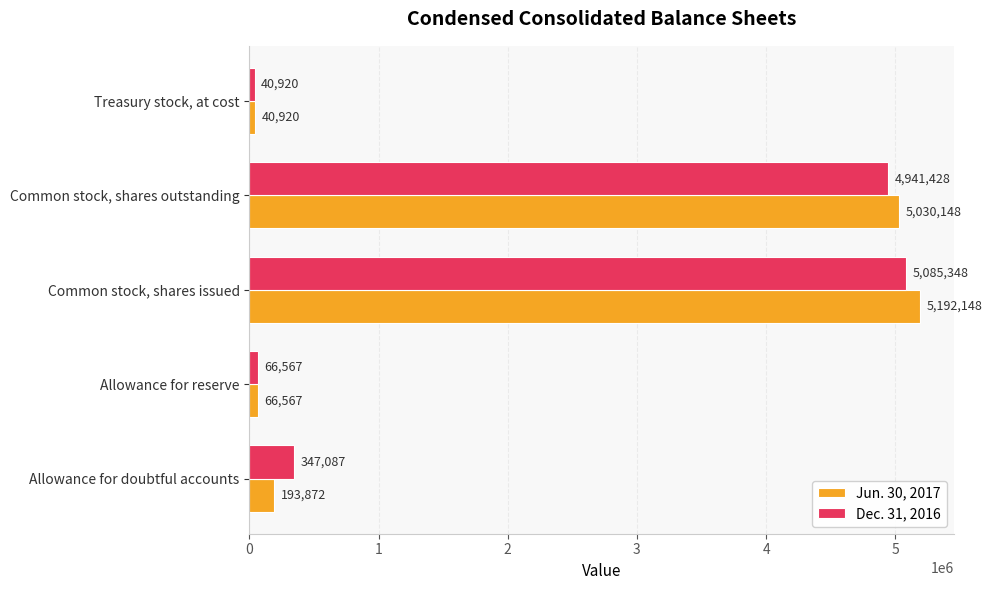

What is the minimum value shown in the chart?

40920